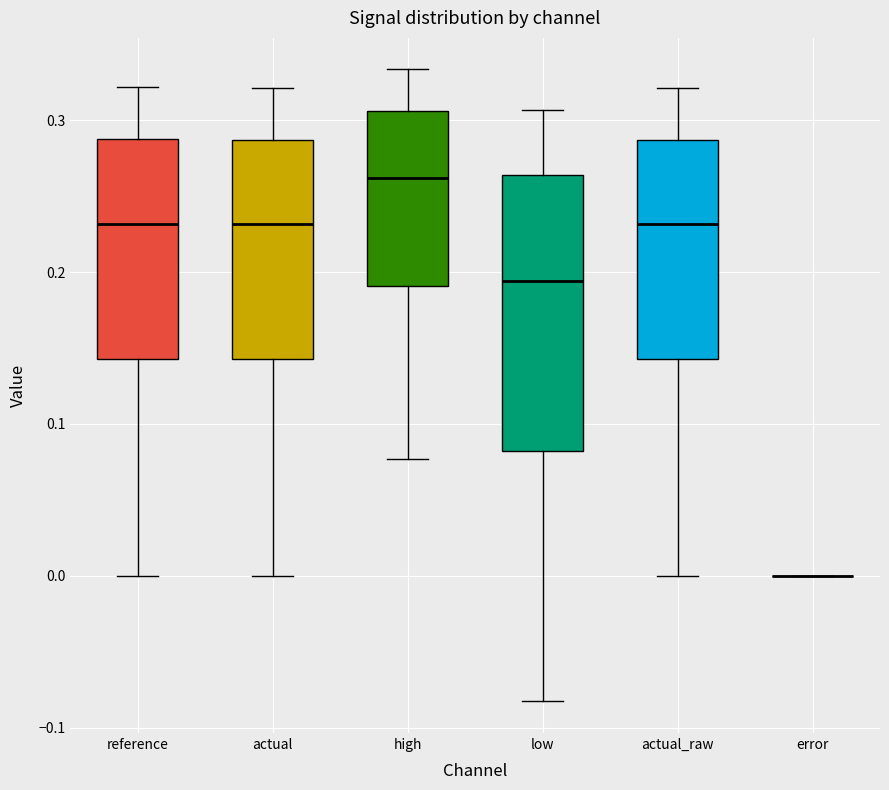

Where does the median line of the box for actual sit on the y-axis? The values are not printed on the chart, so give them approximately, as read against the axis.

0.23